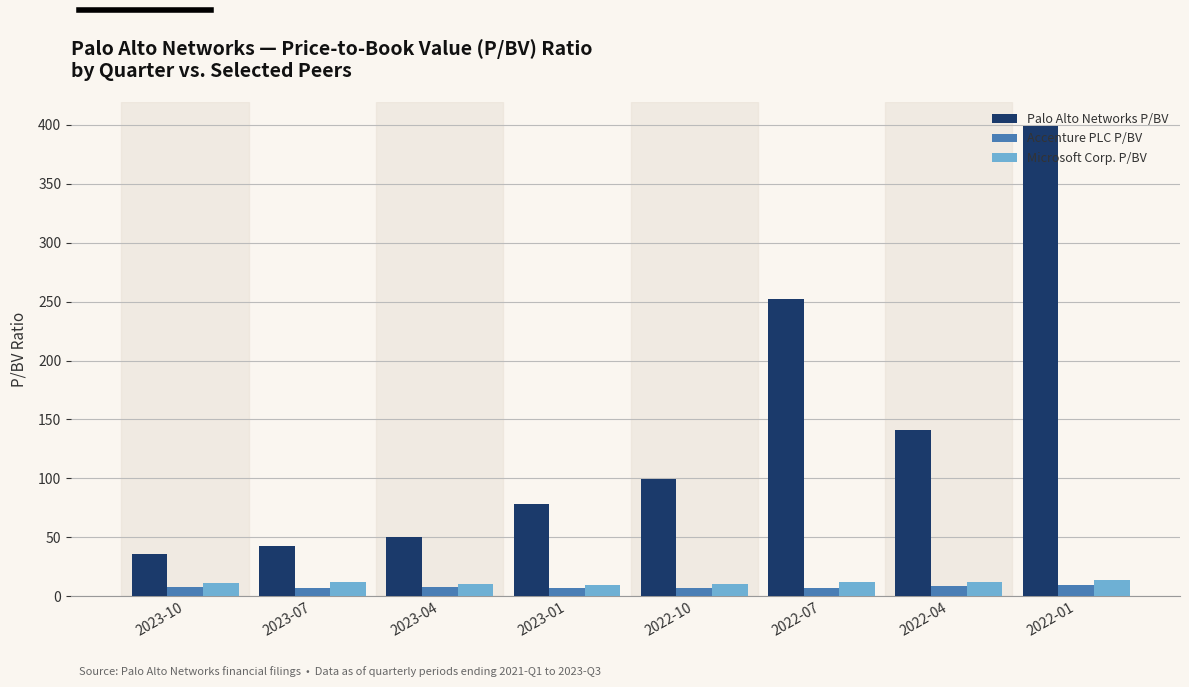

Which series changed the most between 2023-10 and 2023-01?

Palo Alto Networks P/BV